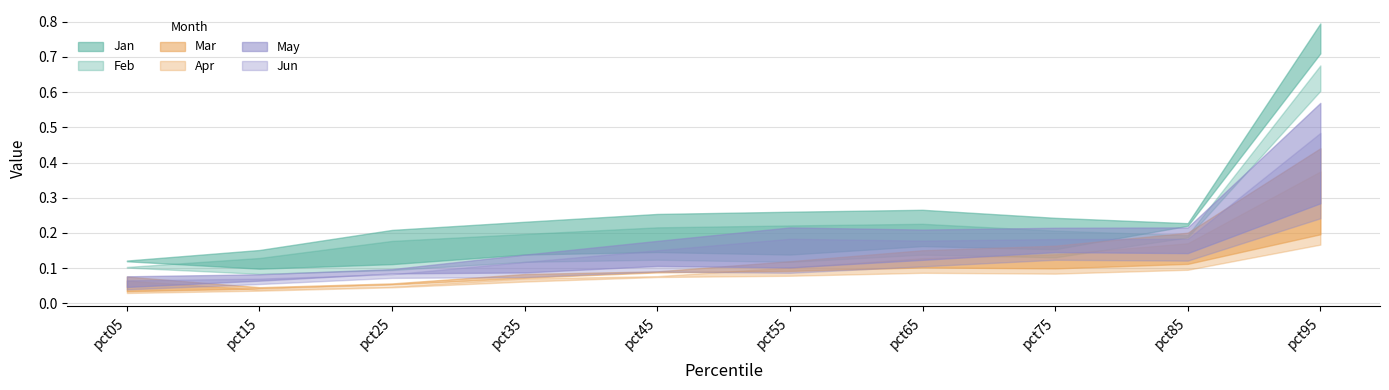

What is the greatest value displayed?

0.8